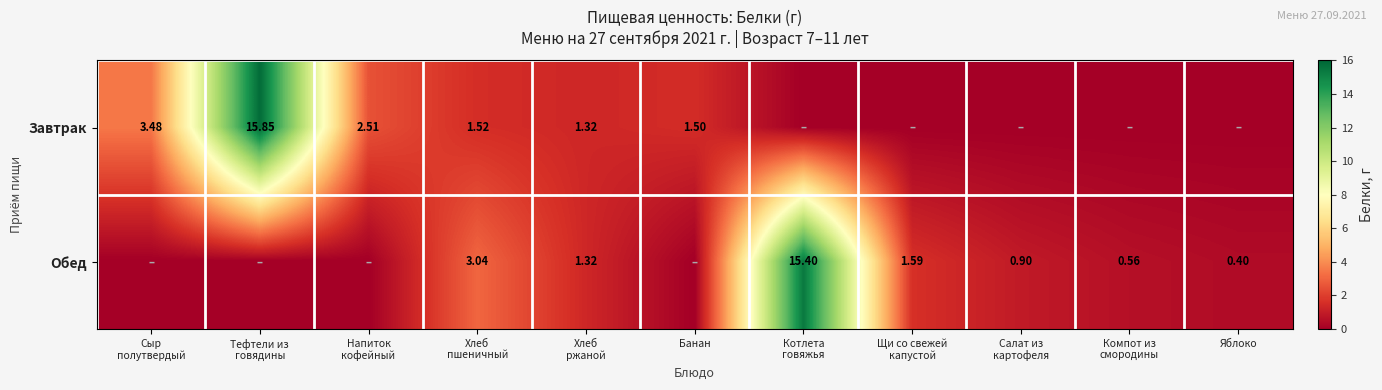

How many categories are shown in the chart?

11